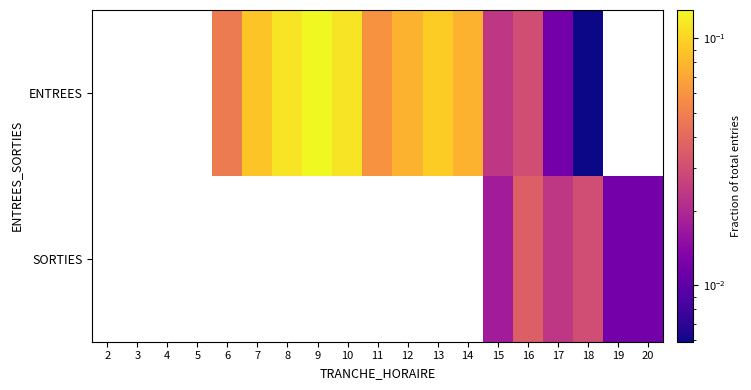

Is the value of SORTIES at 13 greater than the value of ENTREES at 2?

No